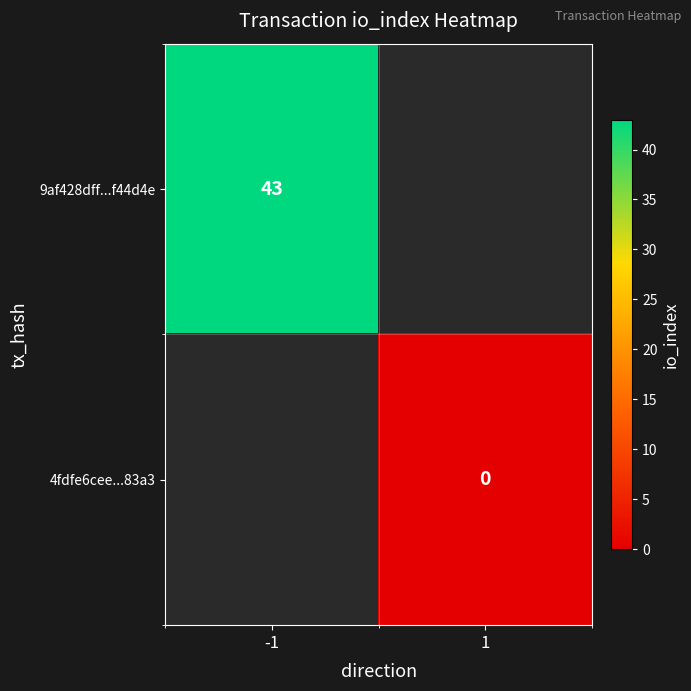

The 9af428dff...f44d4e series shows 65 at -1. True or false?

False